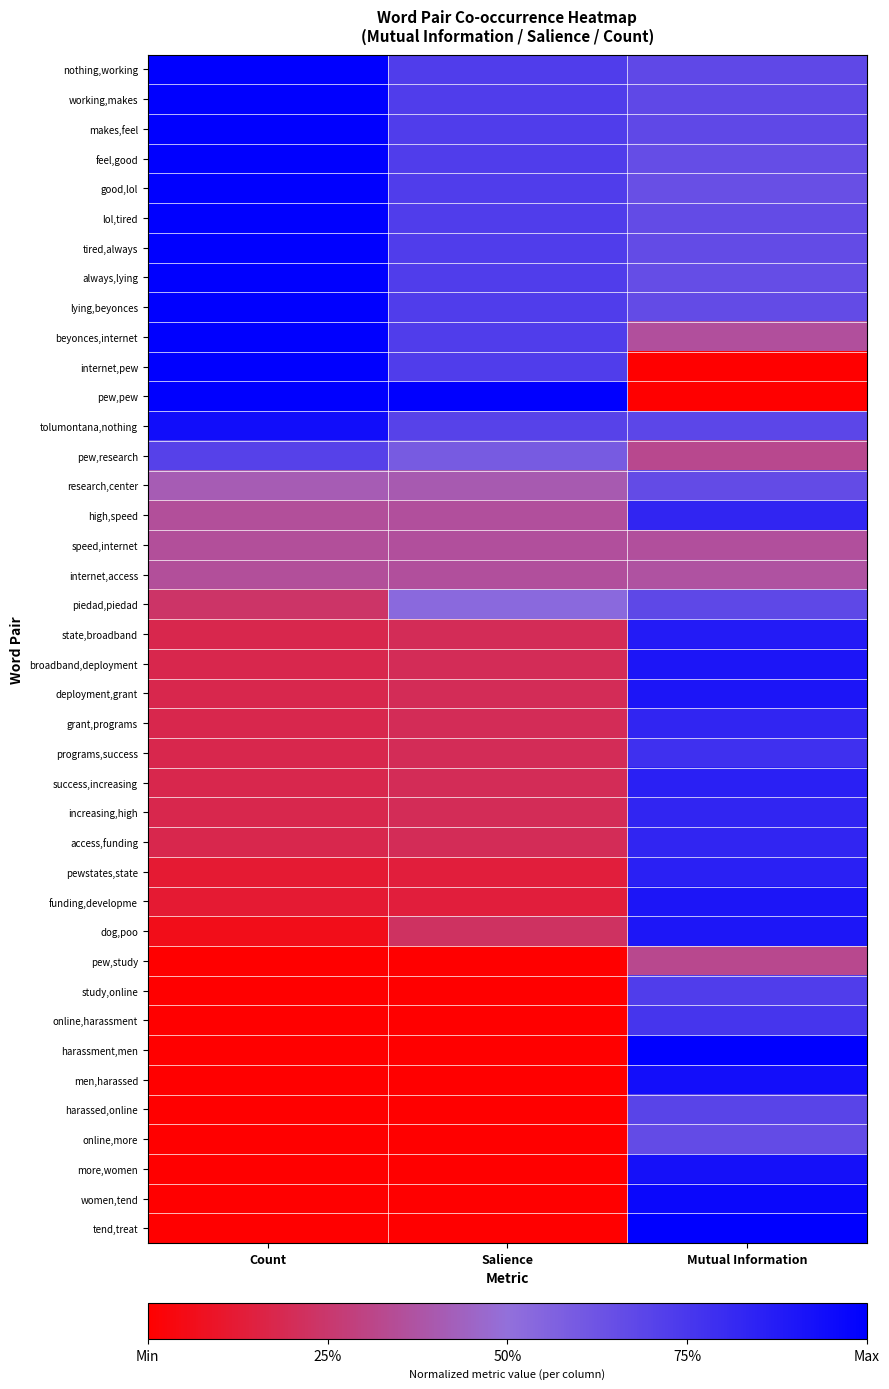

At how many categories does at least one series exceed 0?

3